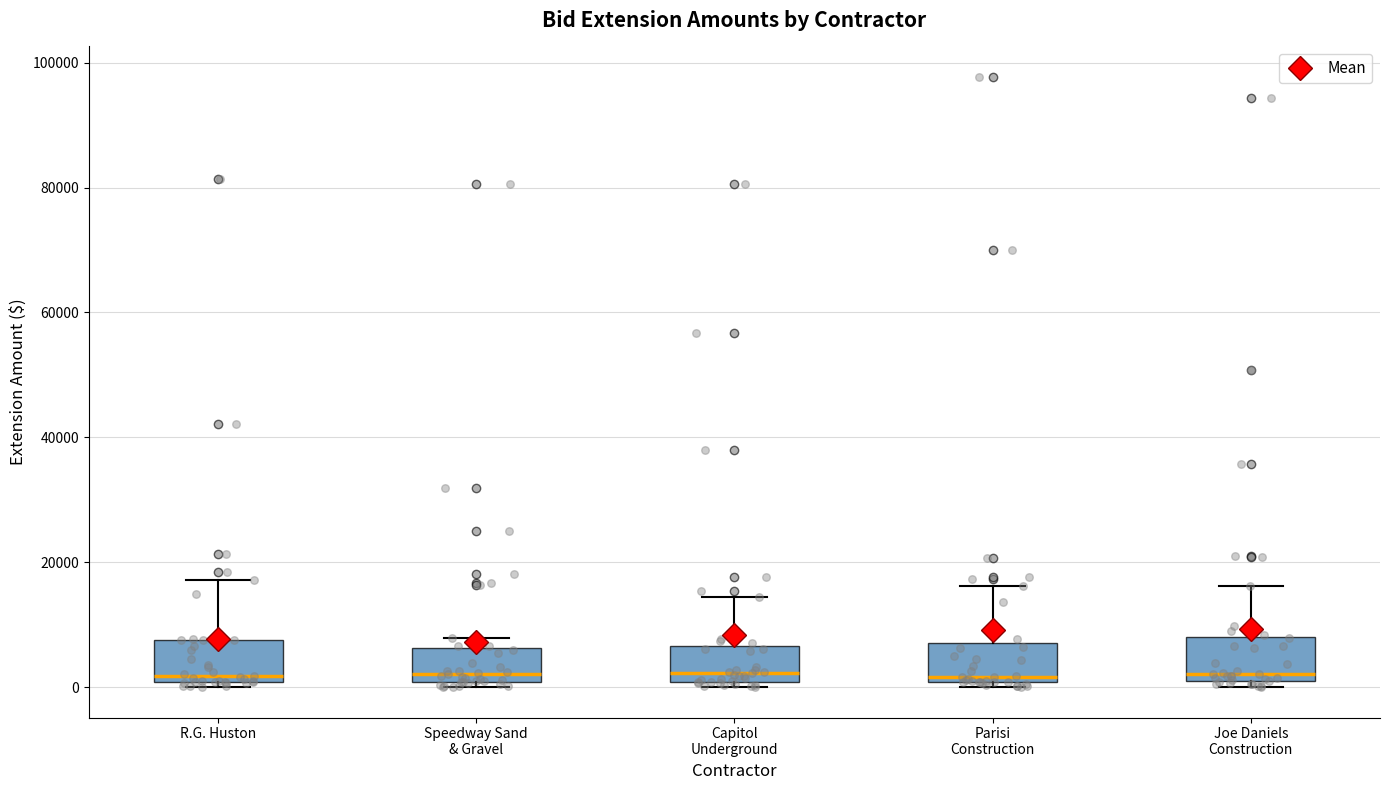

Reading left to right, read every box against the y-axis: the position of its median line, the range the box covers, and the ends of its whiskers. The values are not printed on the chart, so give them approximately, as read against the axis.

R.G. Huston: median 2000, box 0 to 8000, whiskers 0 (just below the box's lower edge) to 18000
Speedway Sand & Gravel: median 2000, box 0 to 6000, whiskers 0 (just below the box's lower edge) to 8000
Capitol Underground: median 2000, box 0 to 6000, whiskers 0 (just below the box's lower edge) to 14000
Parisi Construction: median 2000, box 0 to 8000, whiskers 0 (just below the box's lower edge) to 16000
Joe Daniels Construction: median 2000, box 0 to 8000, whiskers 0 (just below the box's lower edge) to 16000